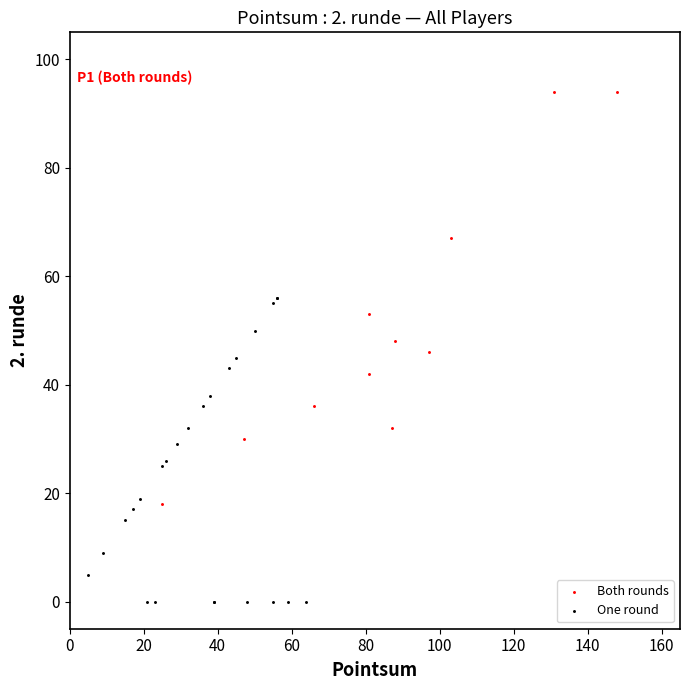

Which series has the largest Y range (max minus min)?

Both rounds